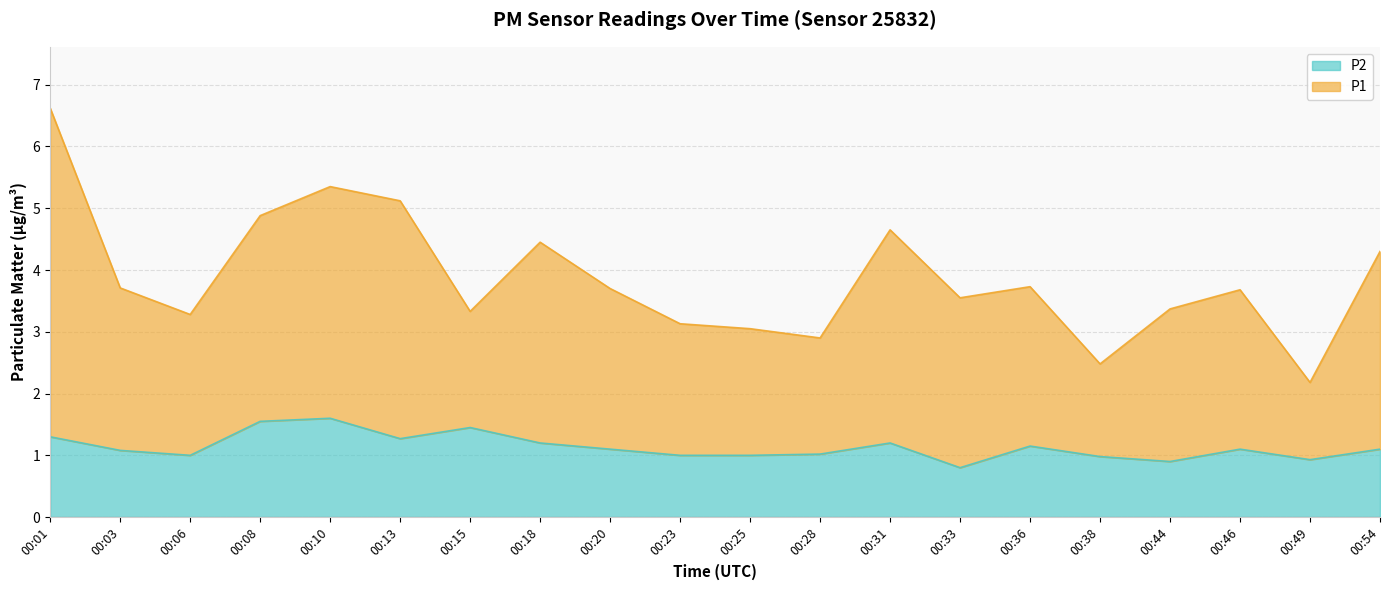

The value of P1 at 00:13 is 5.1. True or false?

True